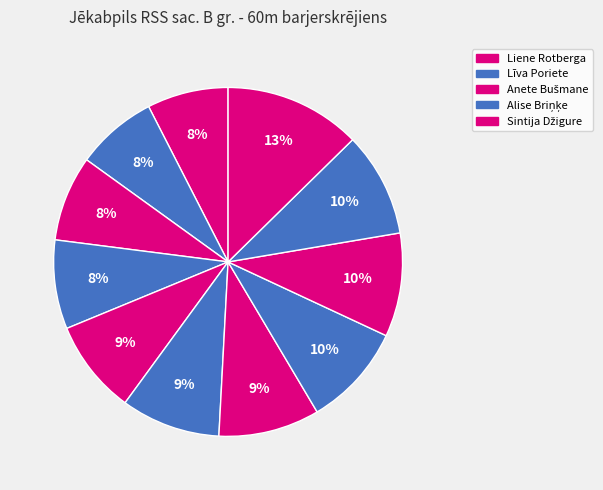

How many slices are in this pie chart?

11